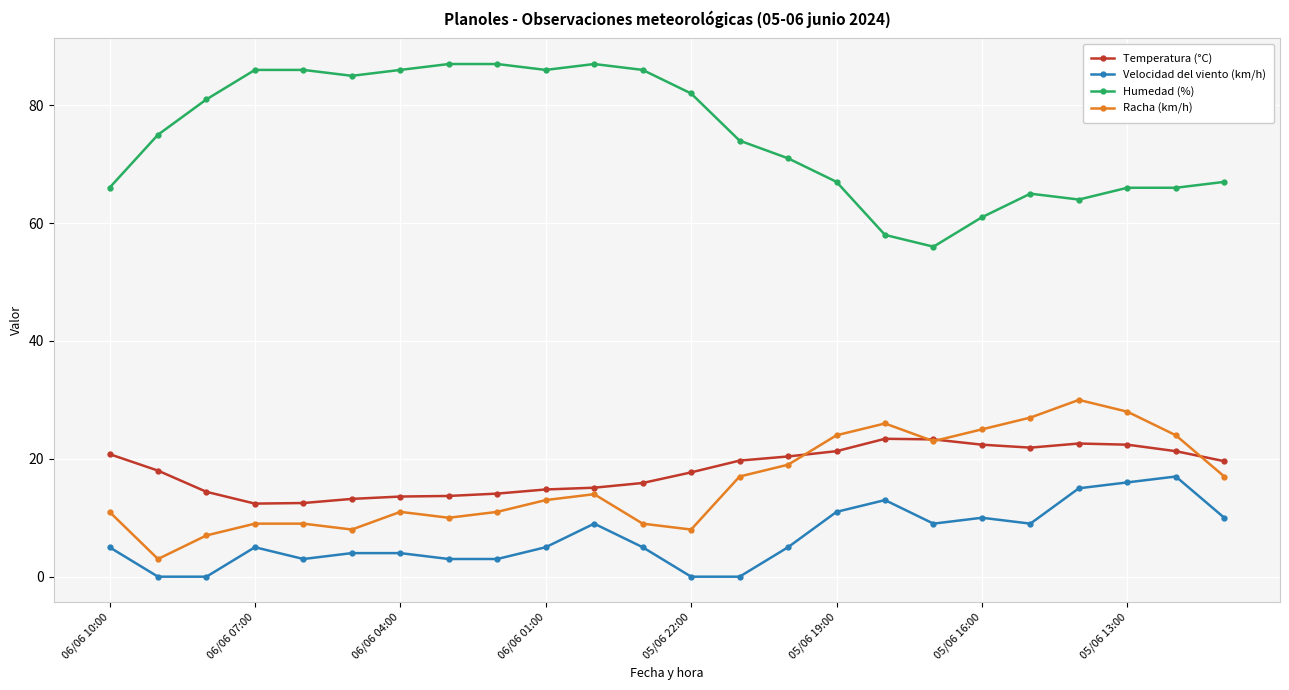

How many data points in Racha (km/h) are less than 14?

12